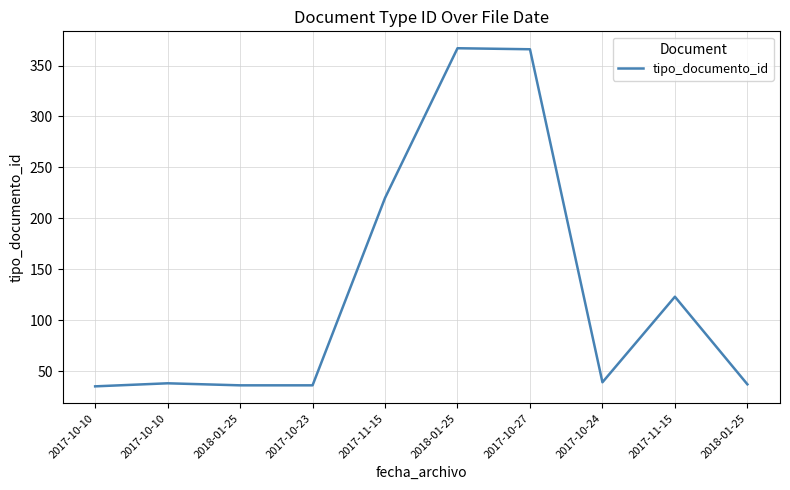

Does the chart have visible grid lines?

Yes